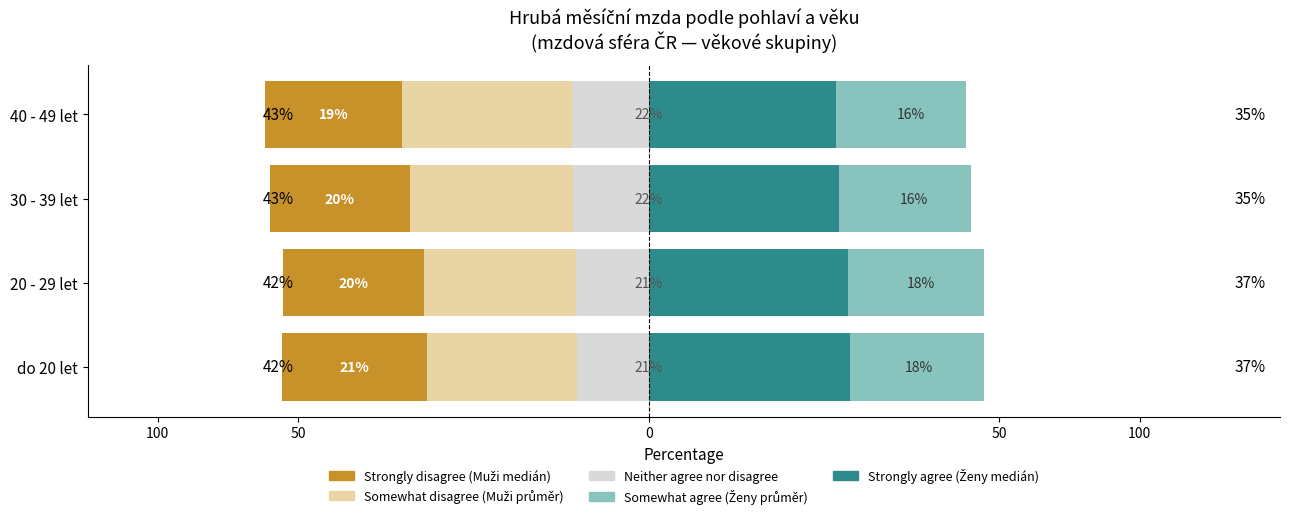

Does the chart contain stacked bars?

No